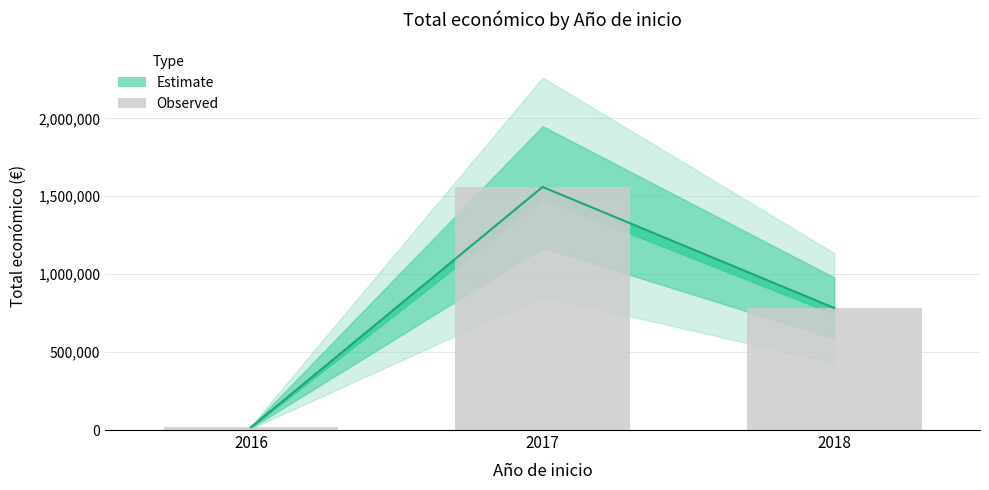

Reading left to right, extract all data points from this chart.

2016=17800	2017=1559623	2018=783025